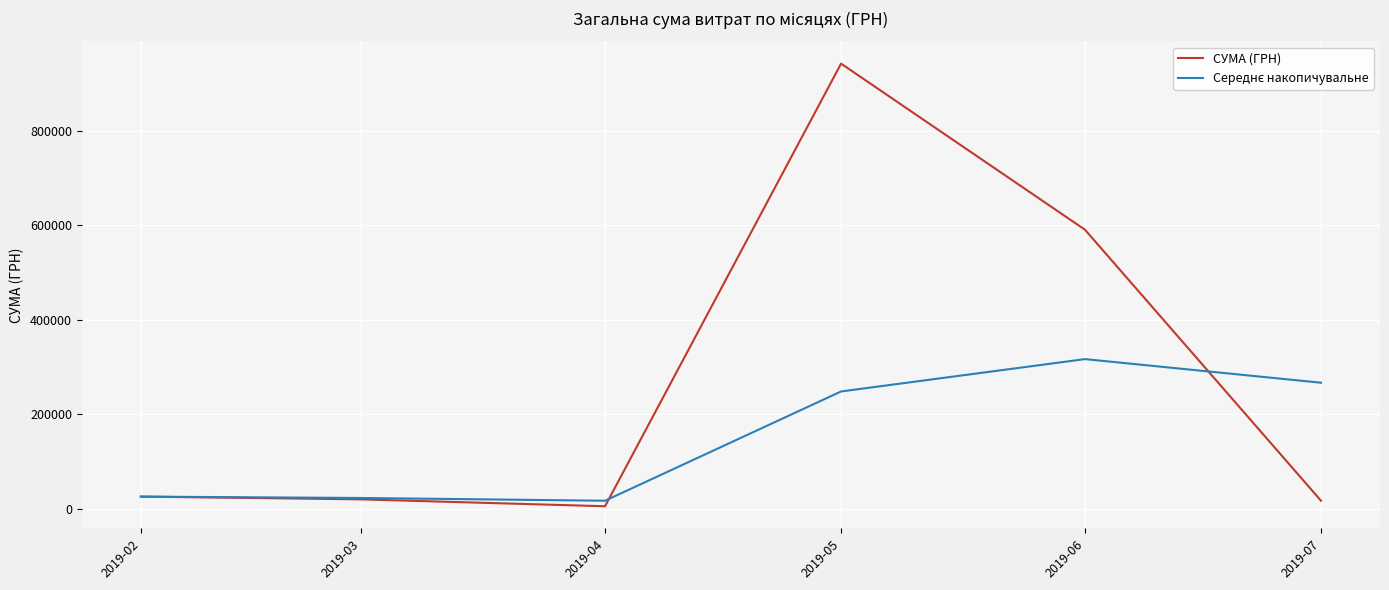

Which category has the highest value in the СУМА (ГРН) series?

2019-05